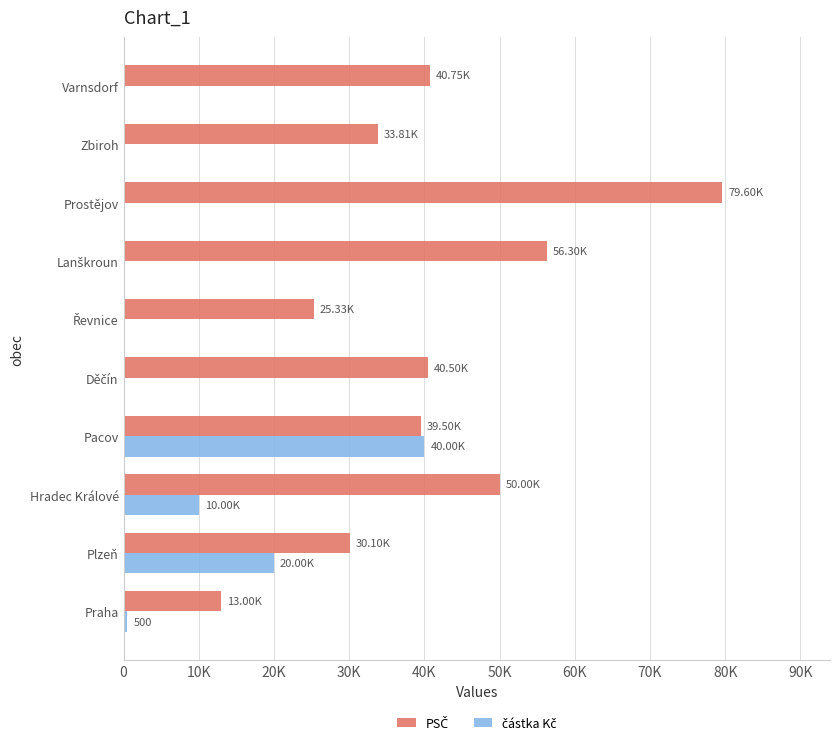

How many categories are shown in the chart?

10